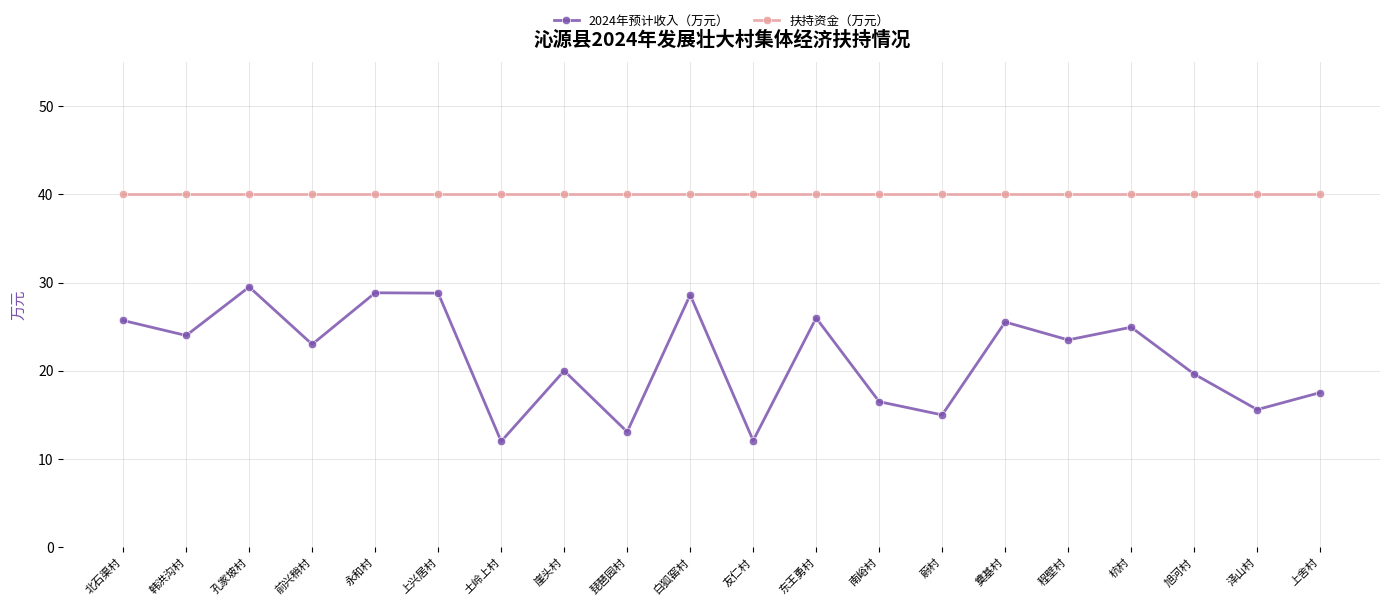

True or false: 2024年预计收入（万元） has more than 1 points higher than both neighbors.

True